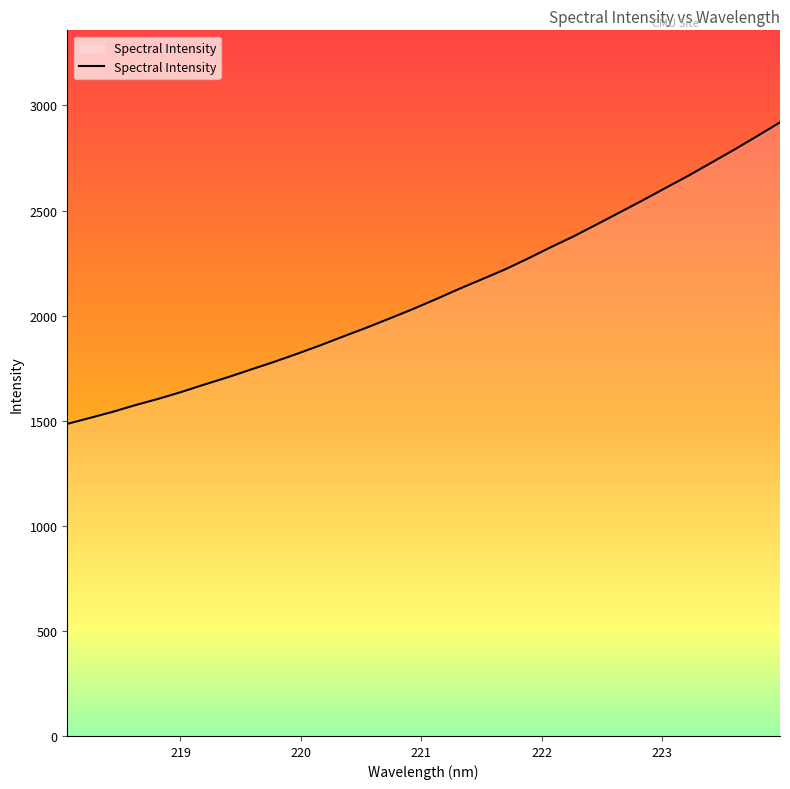

What is the smallest value displayed?

1485.0